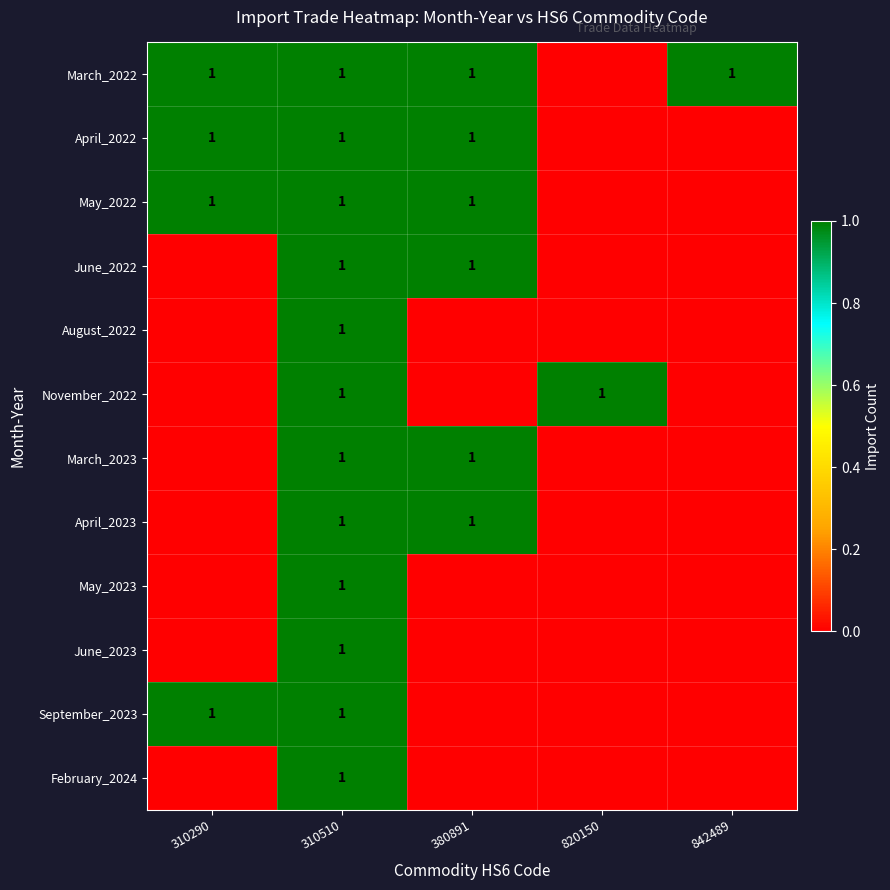

What is the difference between the highest and lowest values at 380891?

1